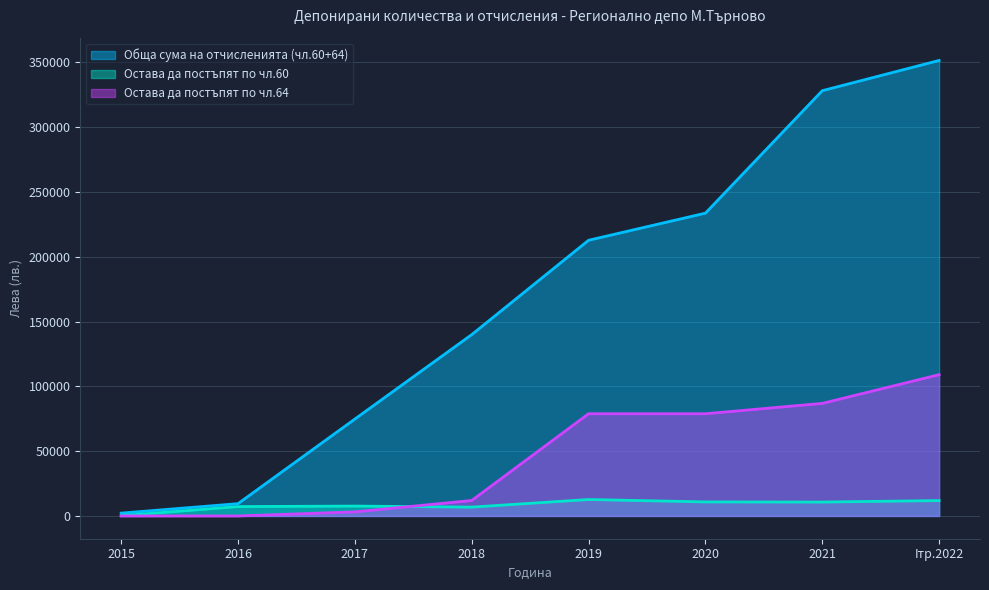

At which category is the sum across all series the highest?

Iтр.2022